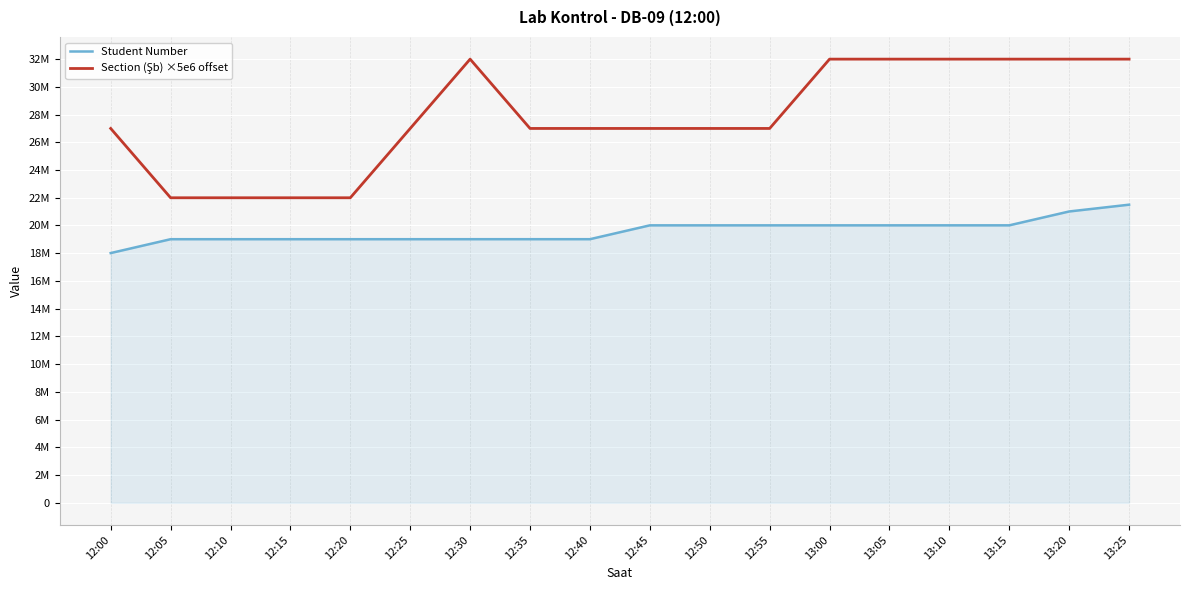

Which series changed the most between 13:00 and 13:05?

Student Number